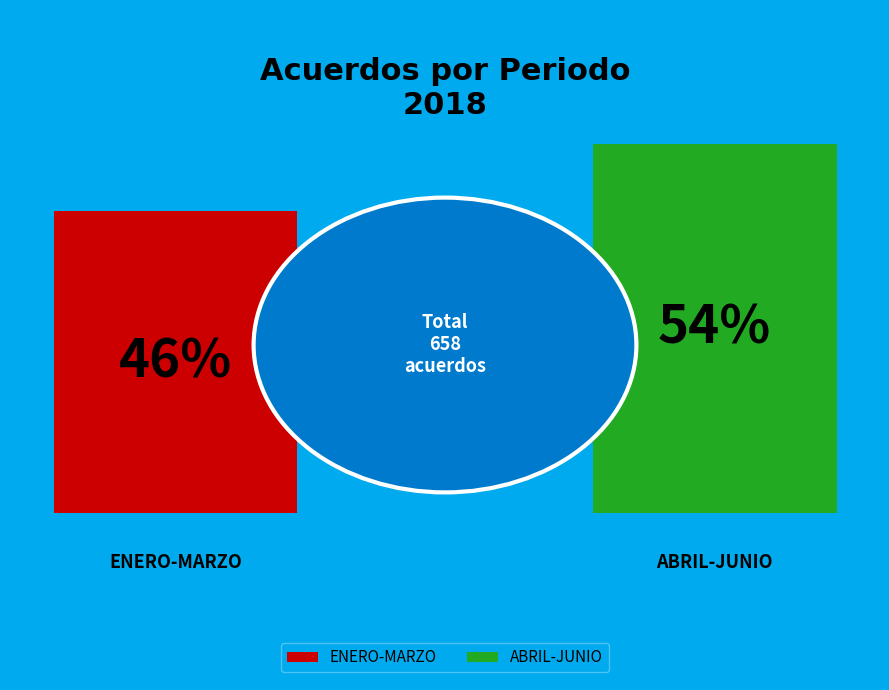

Does 16 account for over 50% of the chart?

No